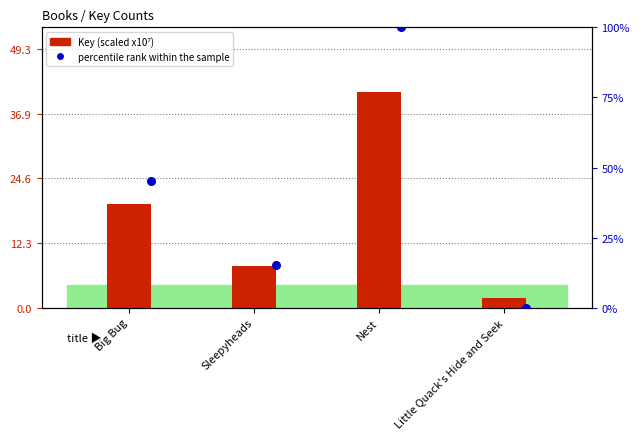

Is the value of Key (scaled) at Big Bug greater than the value of percentile rank within the sample at Sleepyheads?

Yes